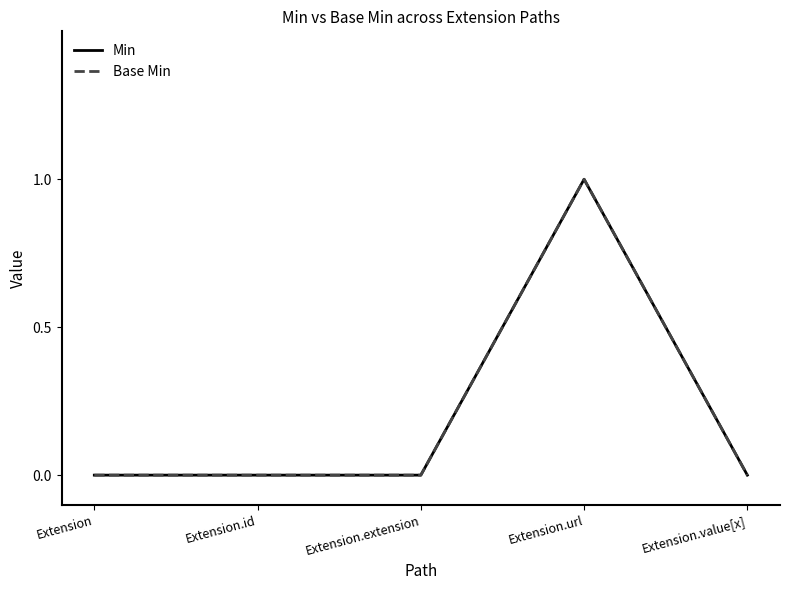

At how many categories does at least one series exceed 0?

1